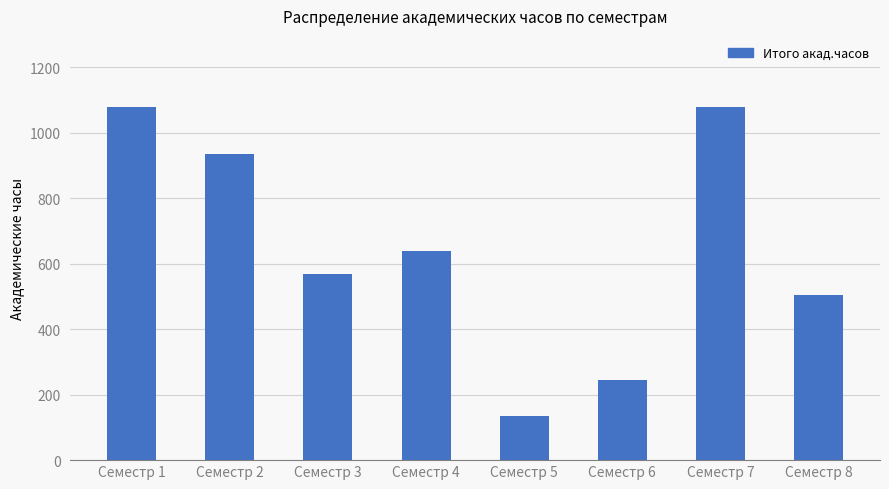

What is the greatest value displayed?

1080